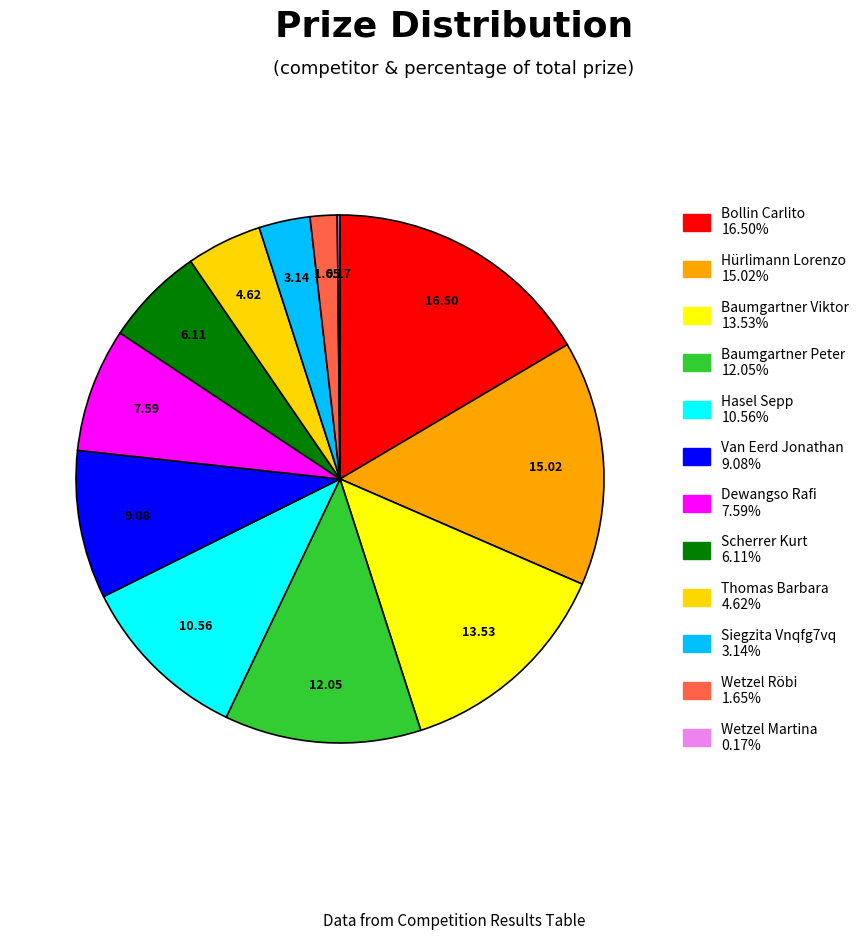

Approximately how many times larger is the value at Van Eerd Jonathan compared to Hürlimann Lorenzo?

0.6